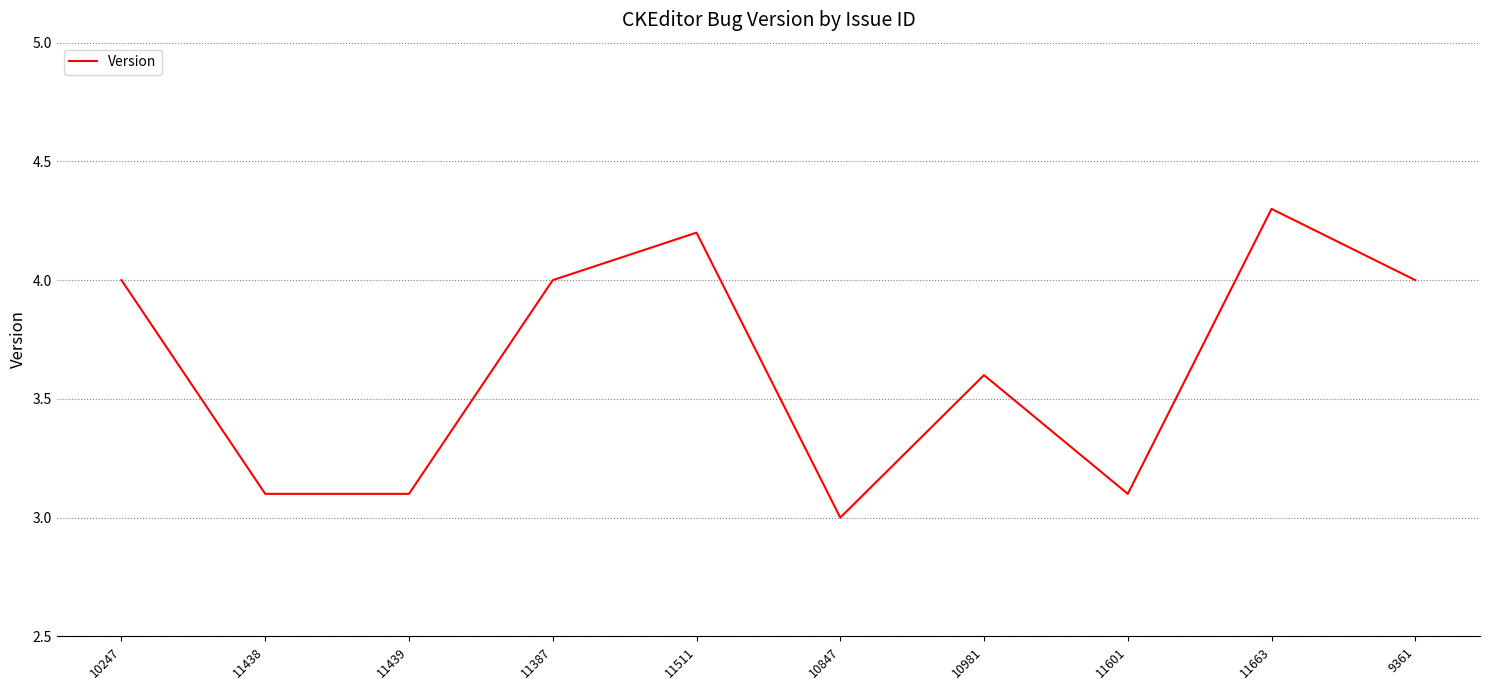

What is the maximum value shown in the chart?

4.3